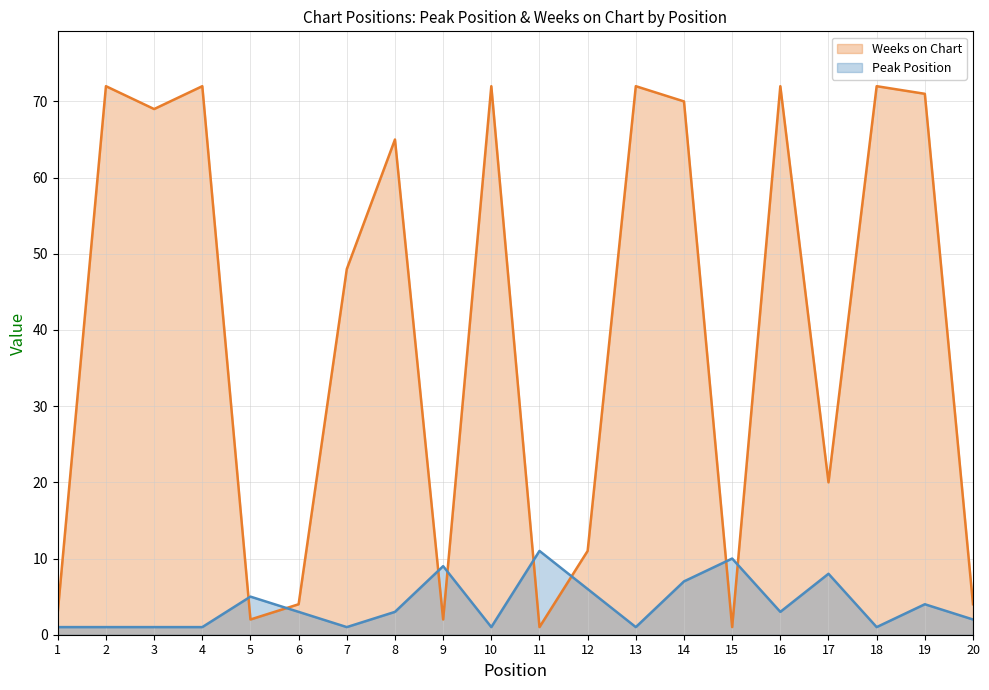

What is the difference between the Weeks on Chart values at 2 and 15?

71